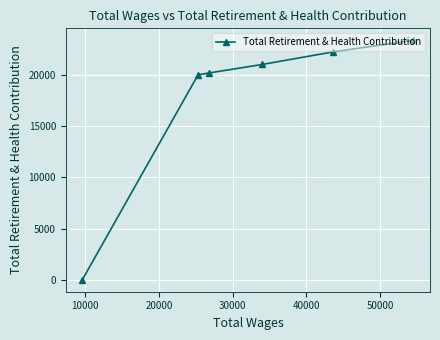

Is this an area chart (filled region under the line)?

No